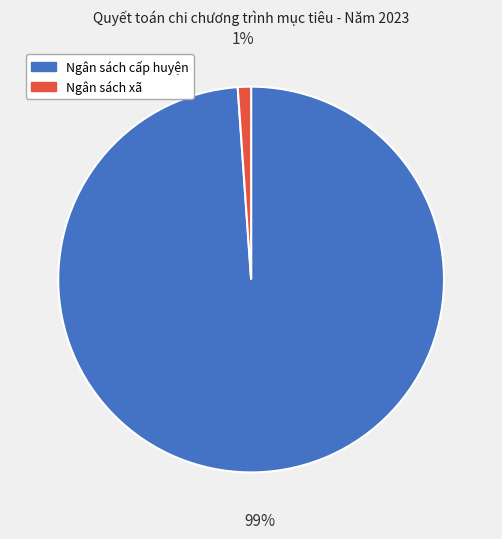

To the nearest percent, what is the average slice percentage?

50%